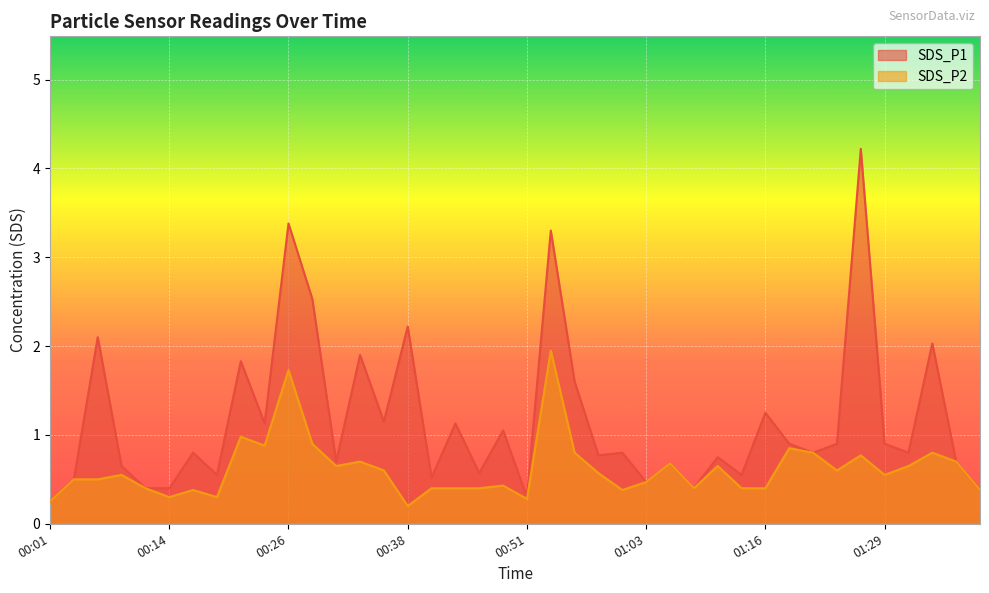

At which label is SDS_P1 closest to 2?

01:34